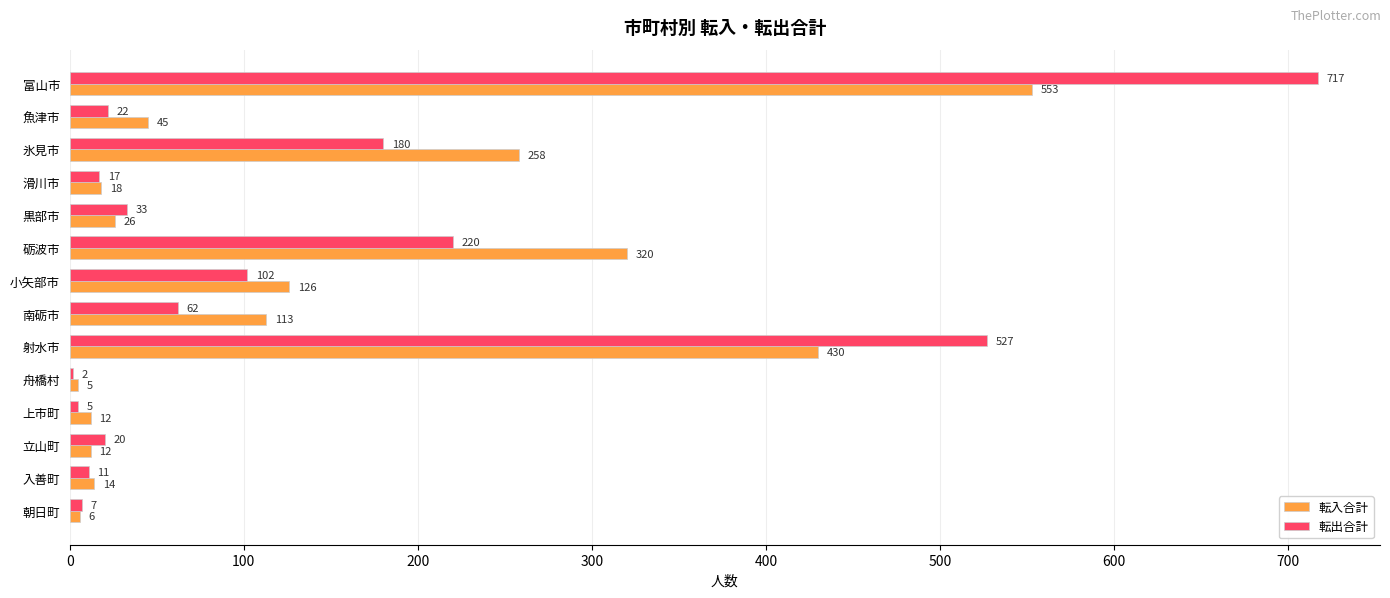

What is the greatest value displayed?

717